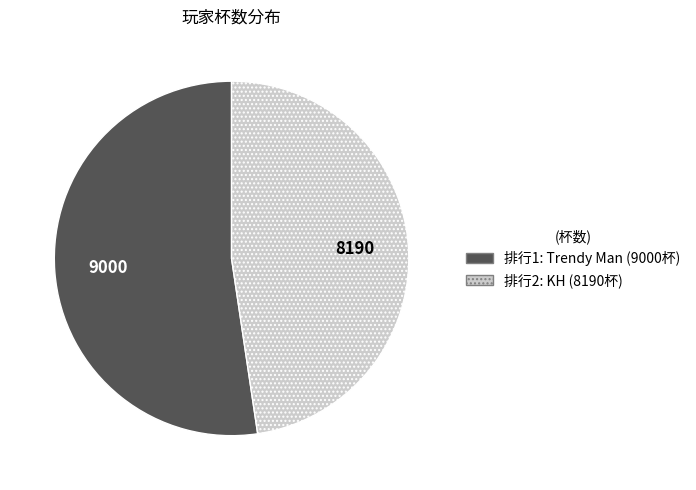

Is there any slice that represents more than half of the pie?

Yes